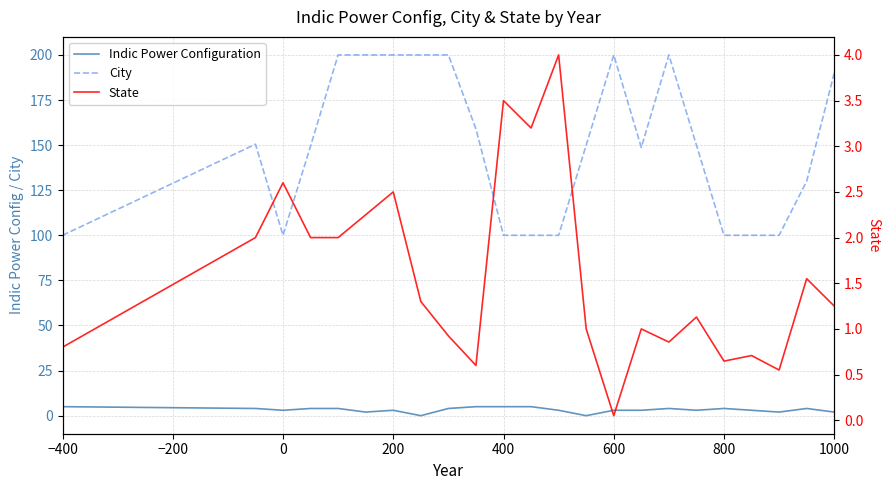

At which label does Indic Power Configuration reach its peak?

−400